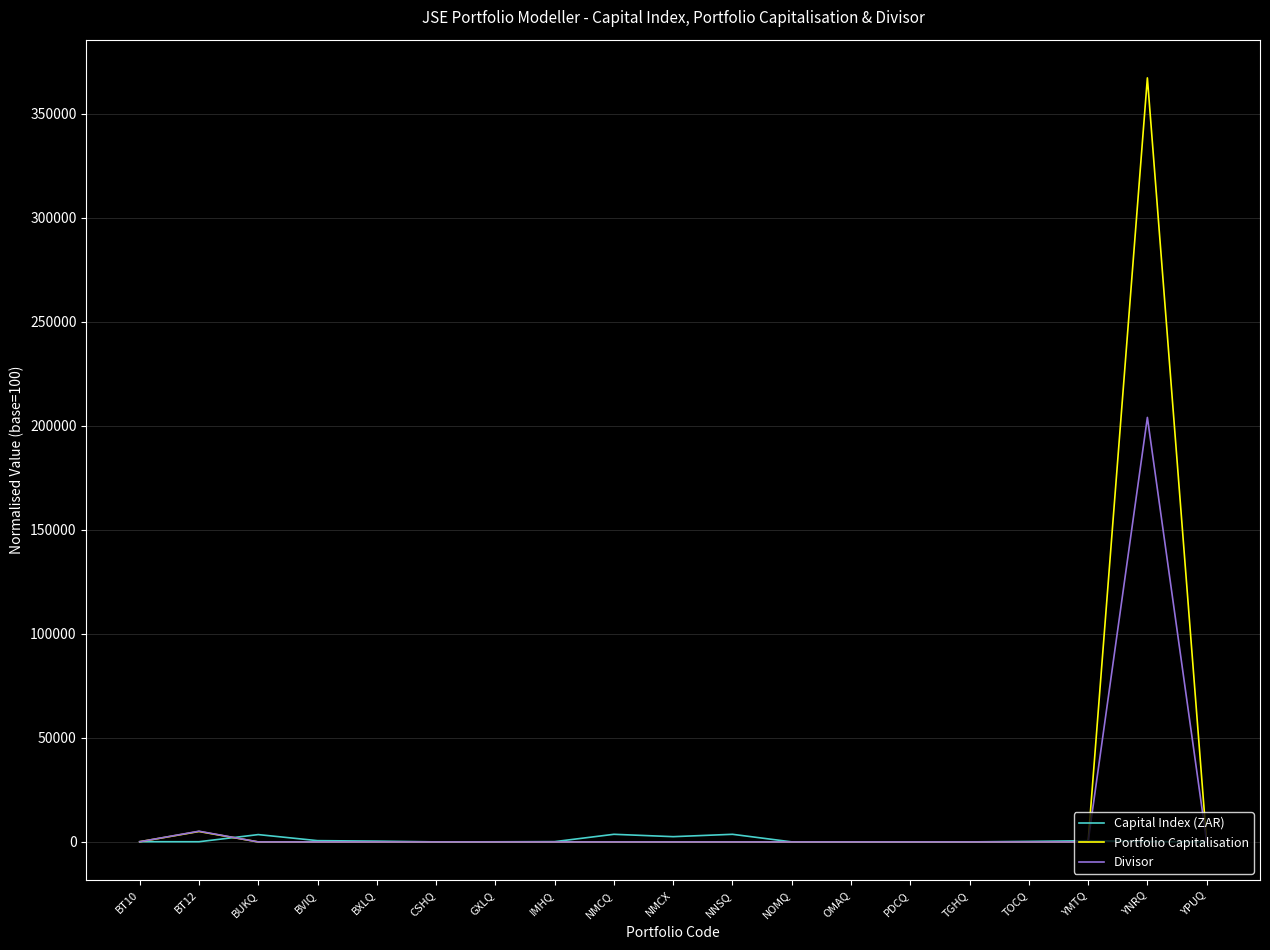

What are all the series names shown in the legend?

Capital Index (ZAR), Portfolio Capitalisation, Divisor